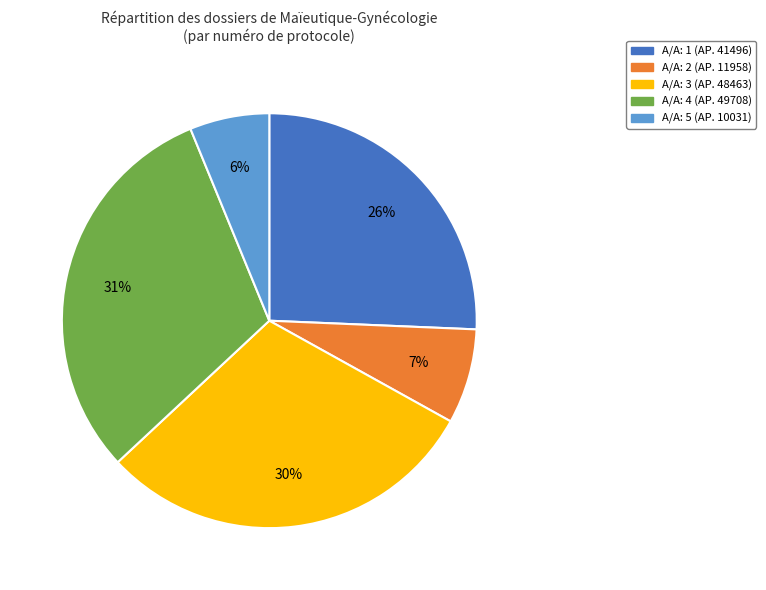

What percentage is the Α/Α: 3 (ΑΡ. 48463) slice, to the nearest percent?

30%